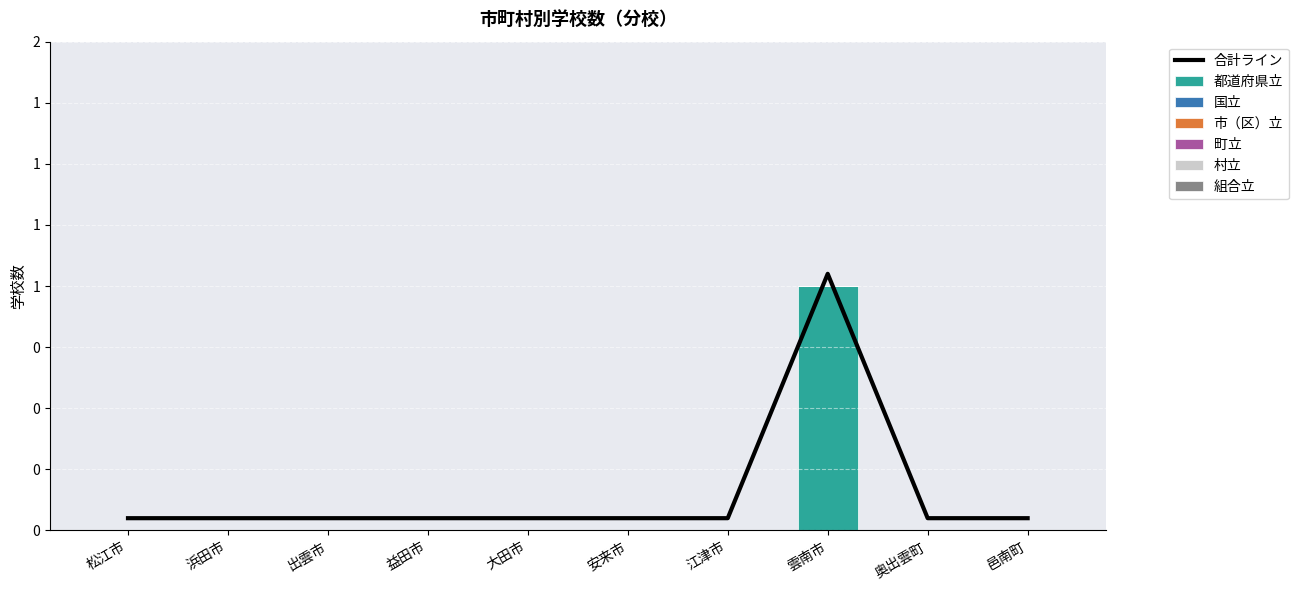

Are the bars grouped side by side (vs. stacked)?

Yes